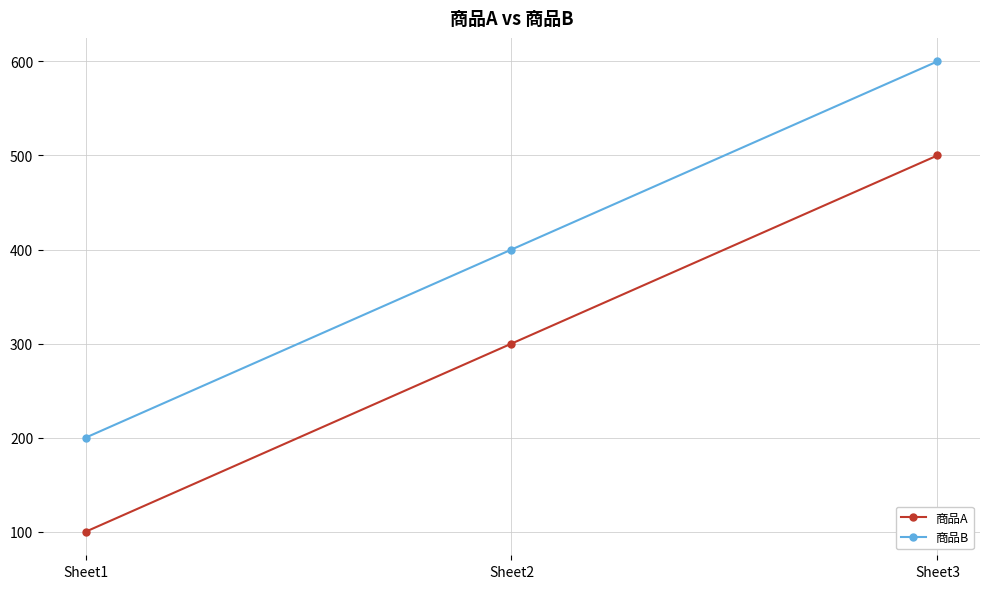

How many values in the 商品A series are below 300?

1